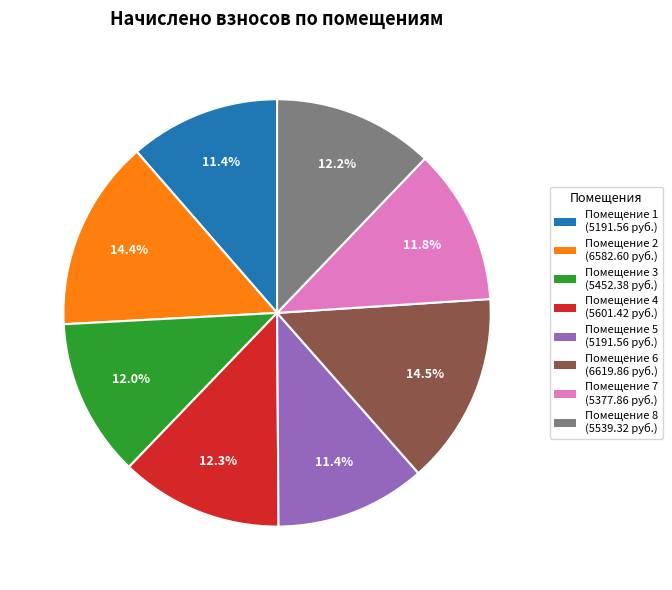

Is there a majority slice in this chart?

No